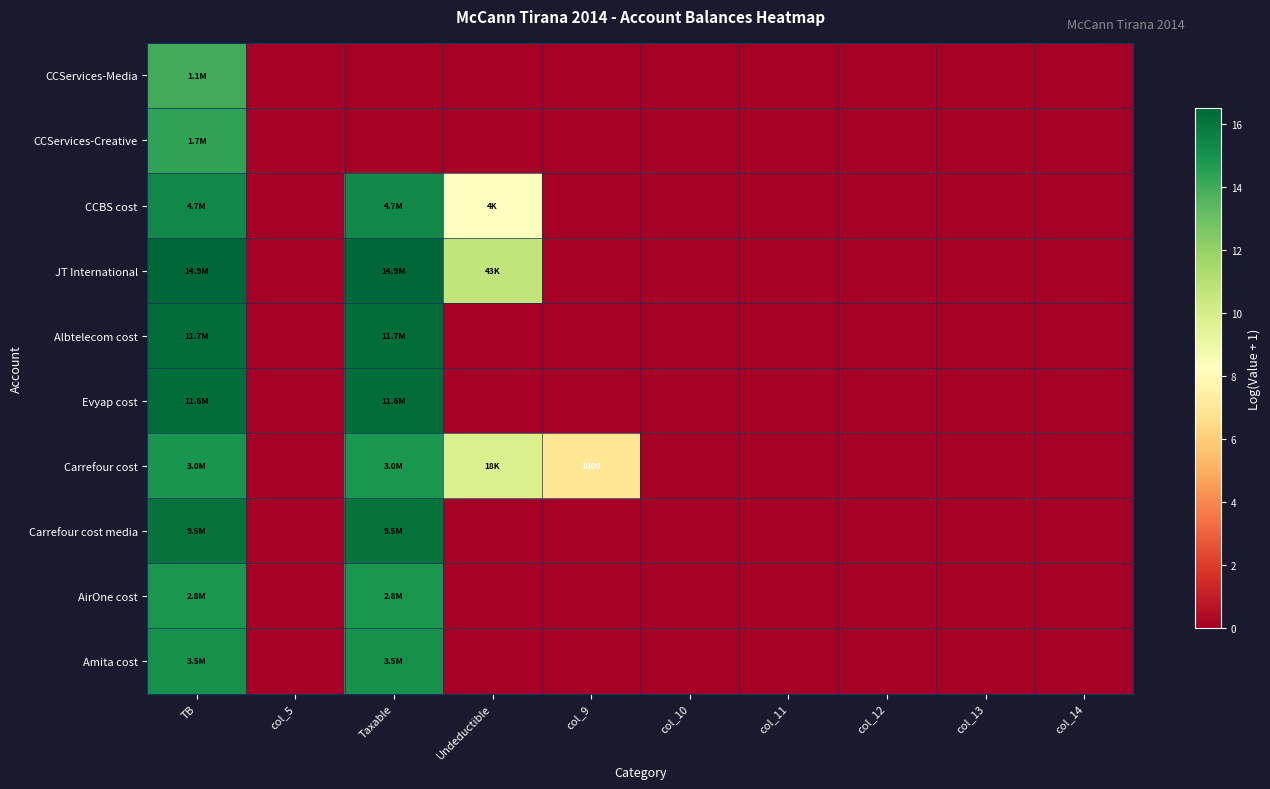

Rank the series by their maximum value, from highest to lowest.

JT International, Albtelecom cost, Evyap cost, Carrefour cost media, CCBS cost, Amita cost, Carrefour cost, AirOne cost, CCServices-Creative, CCServices-Media